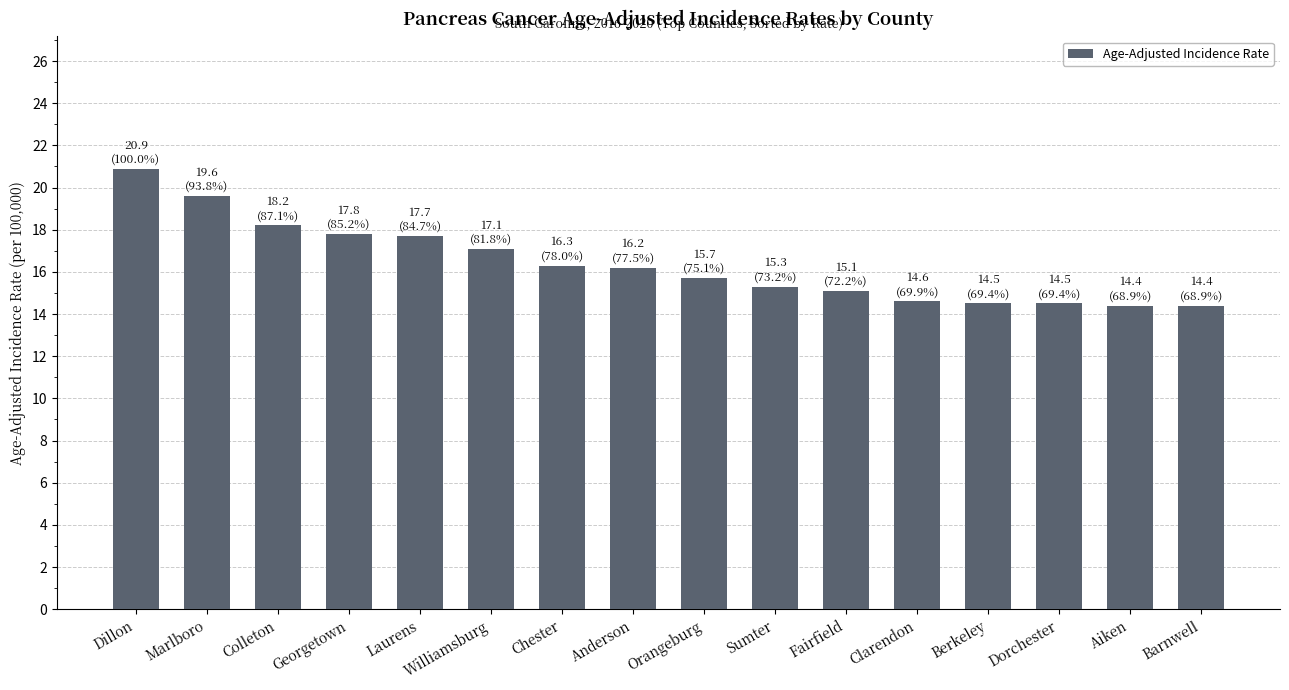

What is the greatest value displayed?

20.9